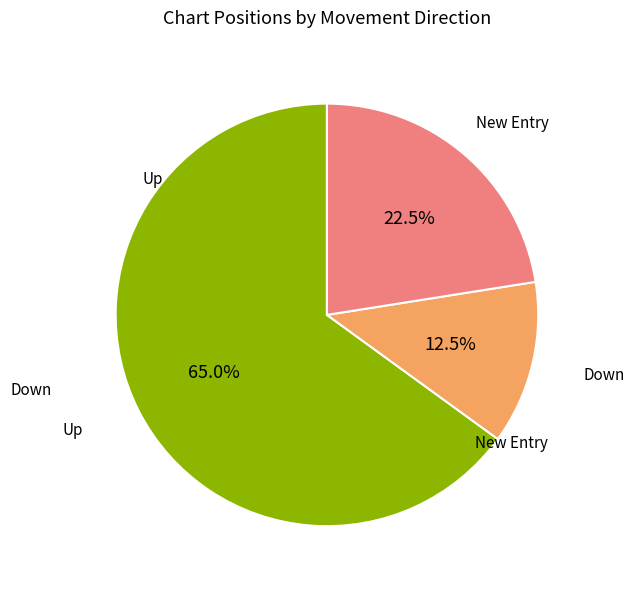

What is the largest slice in the pie chart?

up